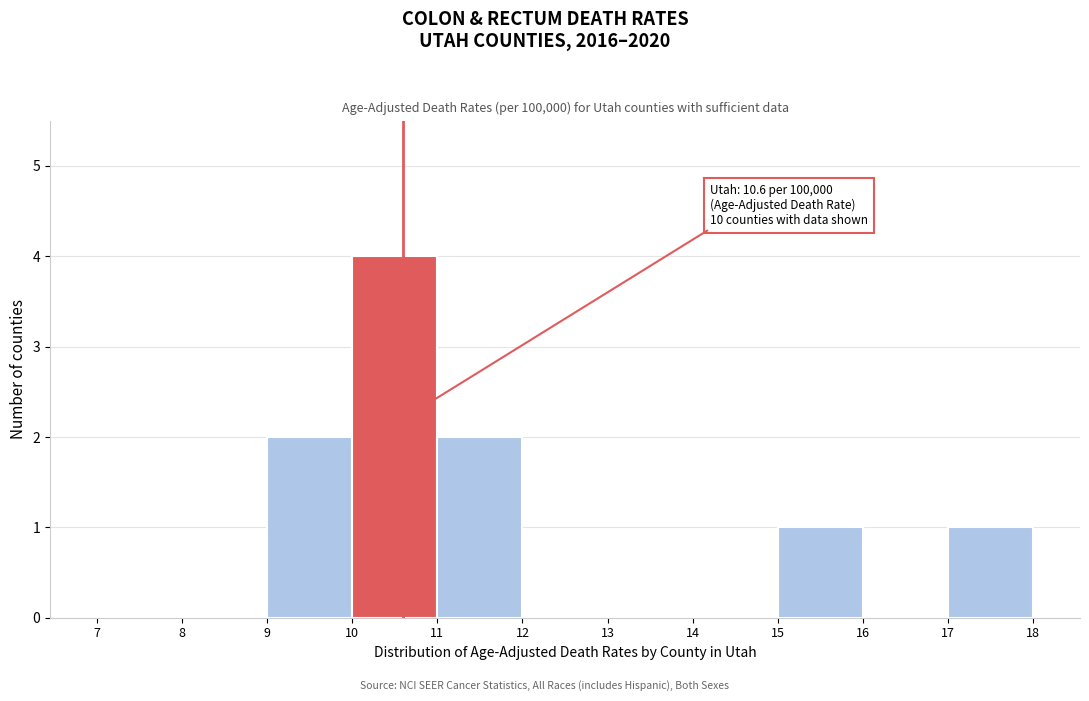

Which range on the x-axis has the tallest bar?

10 to 11